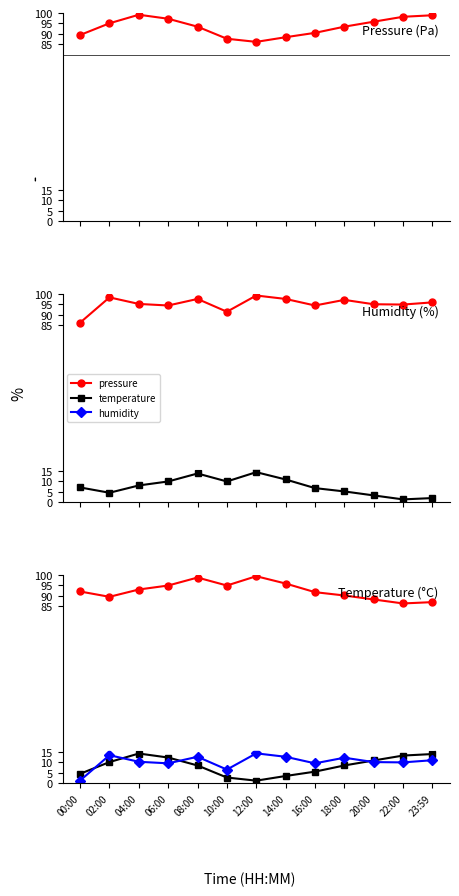

Does the chart have visible grid lines?

No